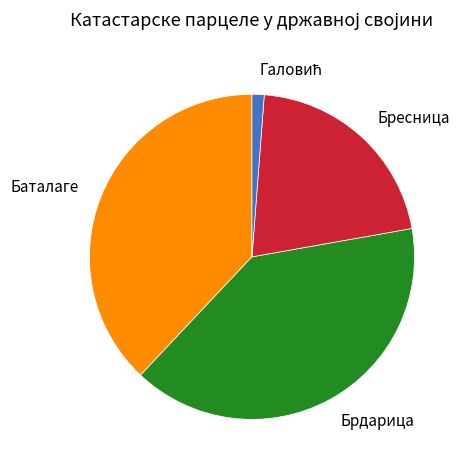

Approximately how many times larger is the value at Брдарица compared to Бресница?

1.9